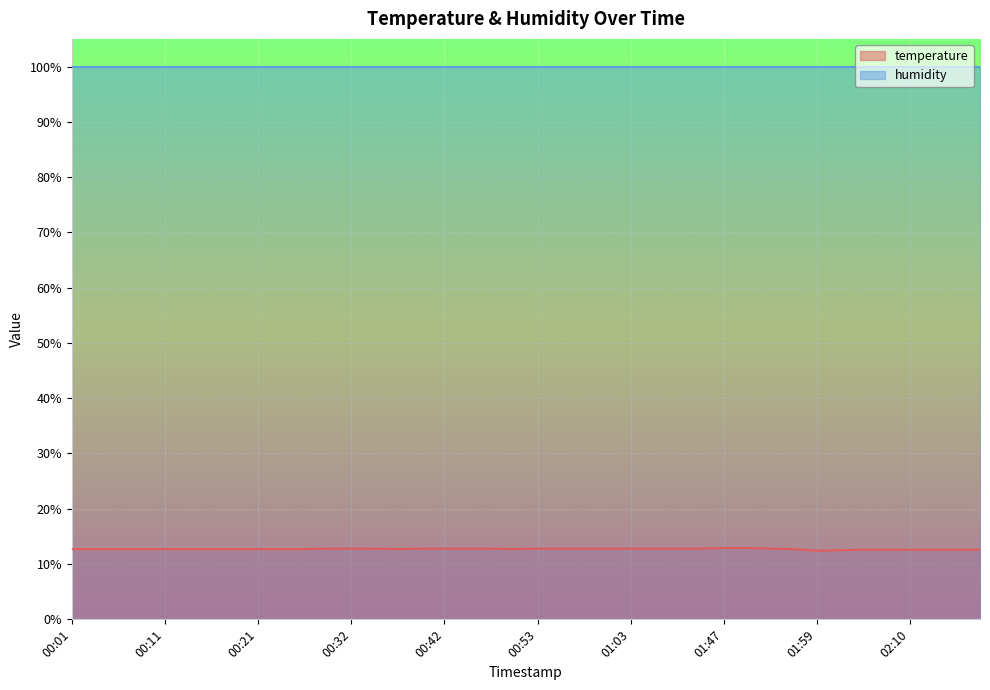

True or false: the data has more than 1 interior local peaks.

False